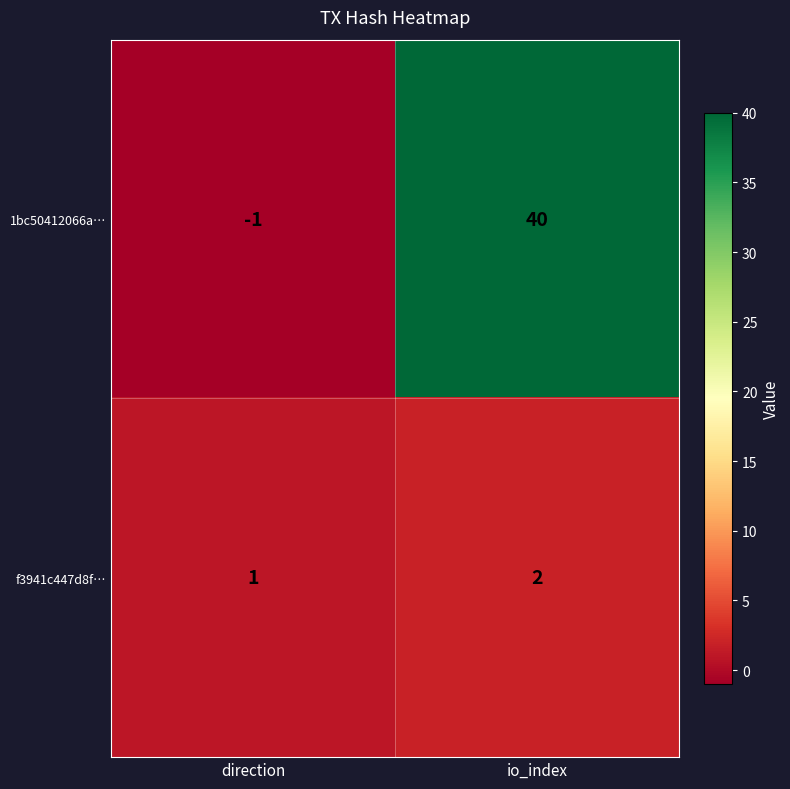

Between direction and io_index, which series saw the biggest shift?

1bc50412066a…